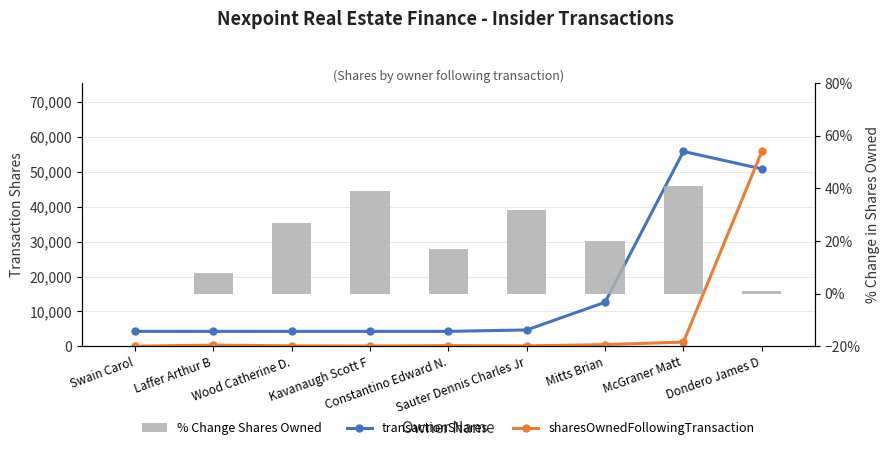

How many data points does each series have?

9